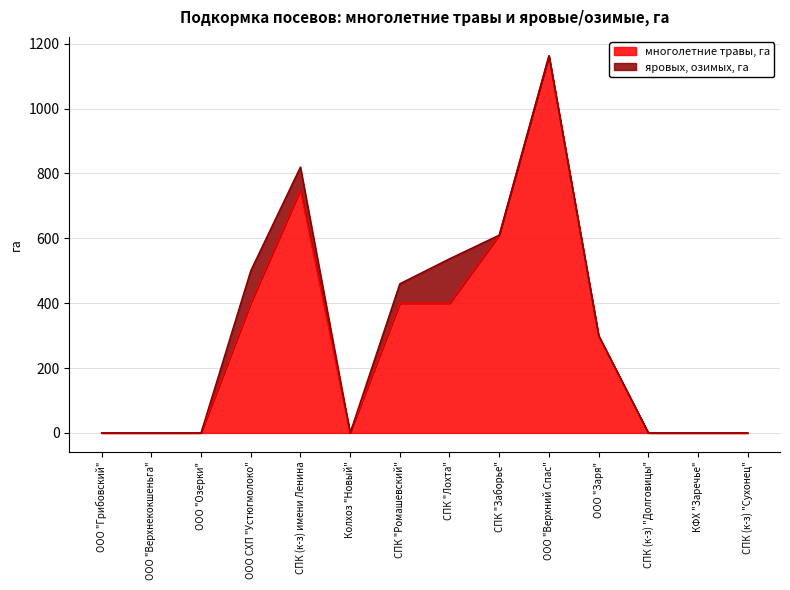

Reading left to right, list all the values displayed in this chart.

ООО "Грибовский"=0	ООО "Верхнекокшеньга"=0	ООО "Озерки"=0	ООО СХП "Устюгмолоко"=400	СПК (к-з) имени Ленина=750	Колхоз "Новый"=0	СПК "Ромашевский"=400	СПК "Лохта"=400	СПК "Заборье"=610	ООО "Верхний Спас"=1163	ООО "Заря"=300	СПК (к-з) "Долговицы"=0	КФХ "Заречье"=0	СПК (к-з) "Сухонец"=0